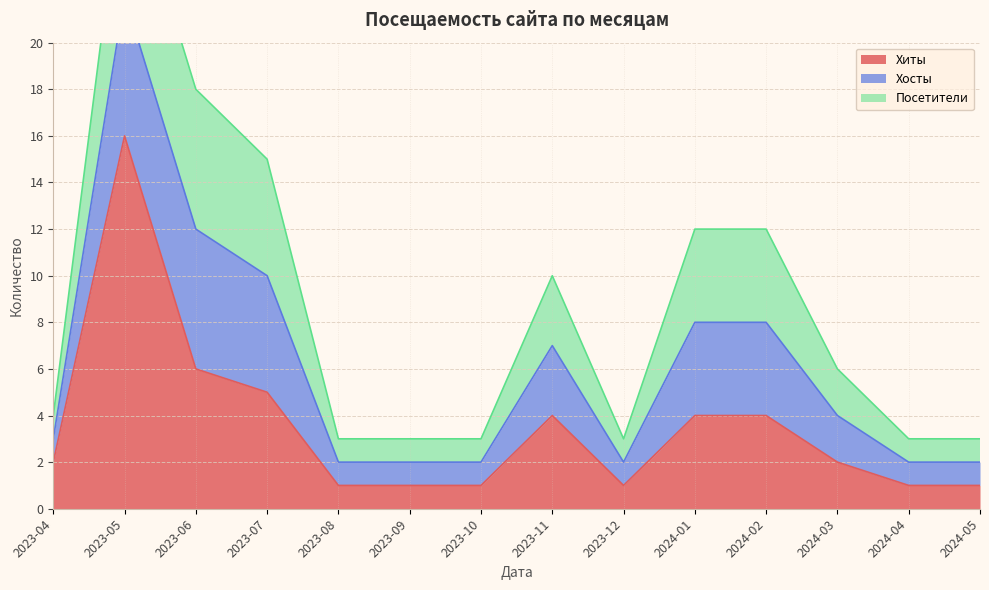

Reading left to right, what are all the values shown in this chart?

Хиты: 2023-04=2	2023-05=16	2023-06=6	2023-07=5	2023-08=1	2023-09=1	2023-10=1	2023-11=4	2023-12=1	2024-01=4	2024-02=4	2024-03=2	2024-04=1	2024-05=1
Хосты: 2023-04=1	2023-05=6	2023-06=6	2023-07=5	2023-08=1	2023-09=1	2023-10=1	2023-11=3	2023-12=1	2024-01=4	2024-02=4	2024-03=2	2024-04=1	2024-05=1
Посетители: 2023-04=1	2023-05=6	2023-06=6	2023-07=5	2023-08=1	2023-09=1	2023-10=1	2023-11=3	2023-12=1	2024-01=4	2024-02=4	2024-03=2	2024-04=1	2024-05=1